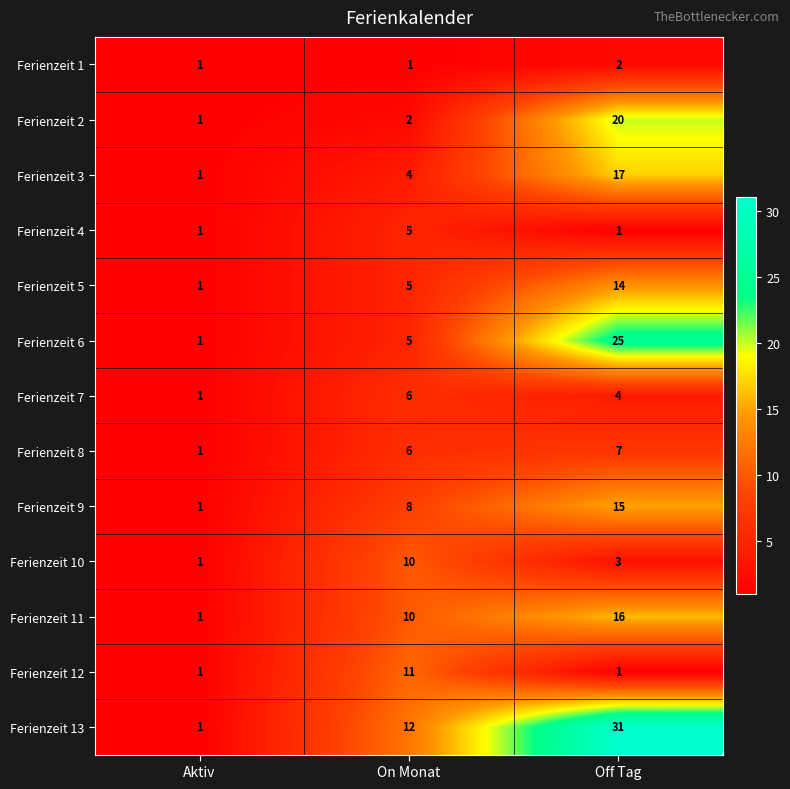

What is the spread (max minus min) of values at On Monat?

11